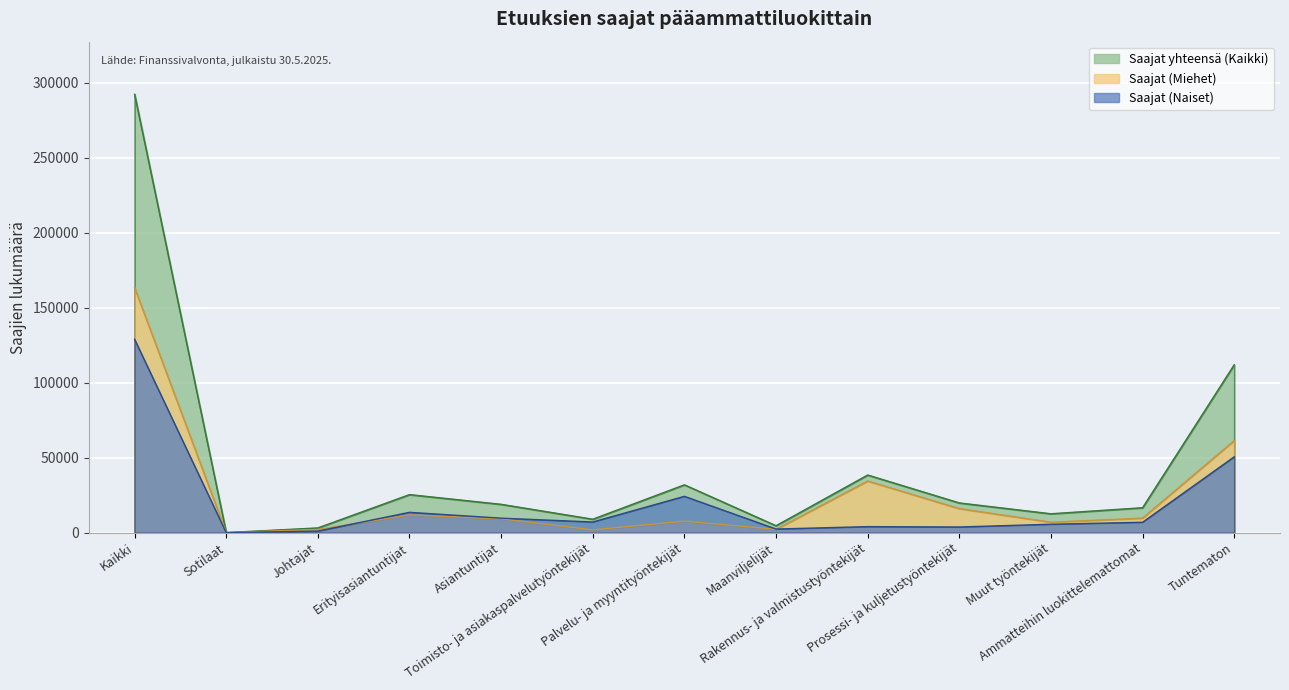

At which category is the sum across all series the highest?

Kaikki